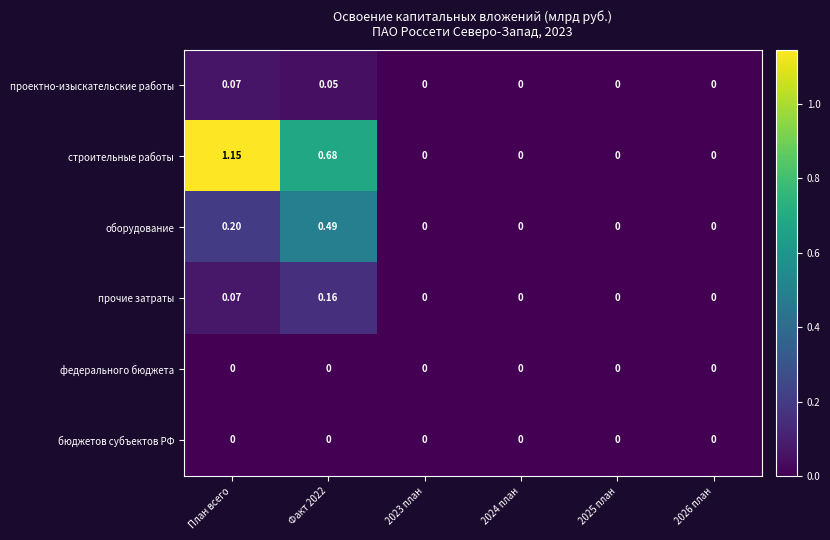

Which series has the widest spread of values?

строительные работы